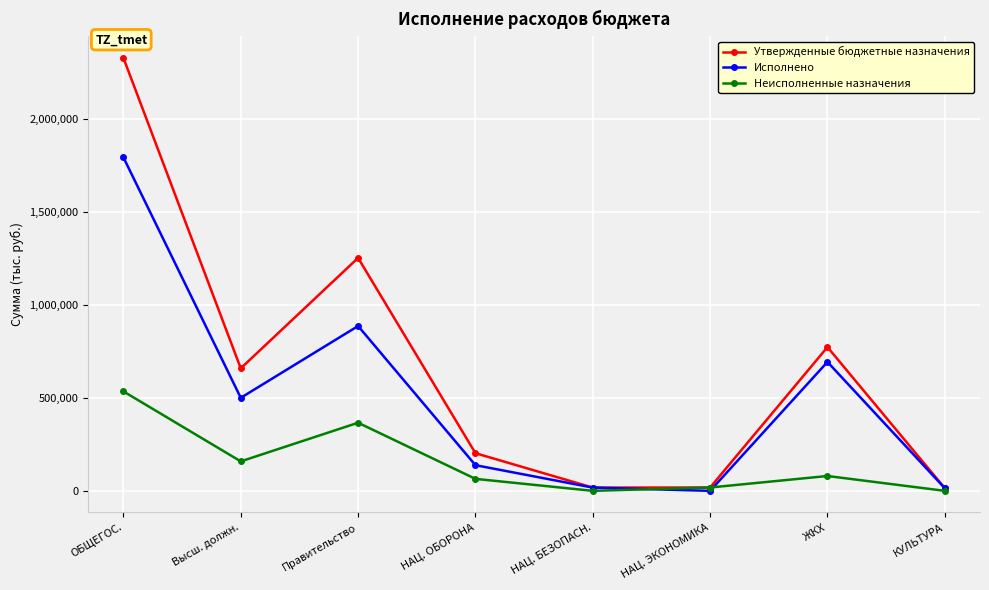

What is the value of the Неисполненные назначения point at the 1st from the left?

534984.8